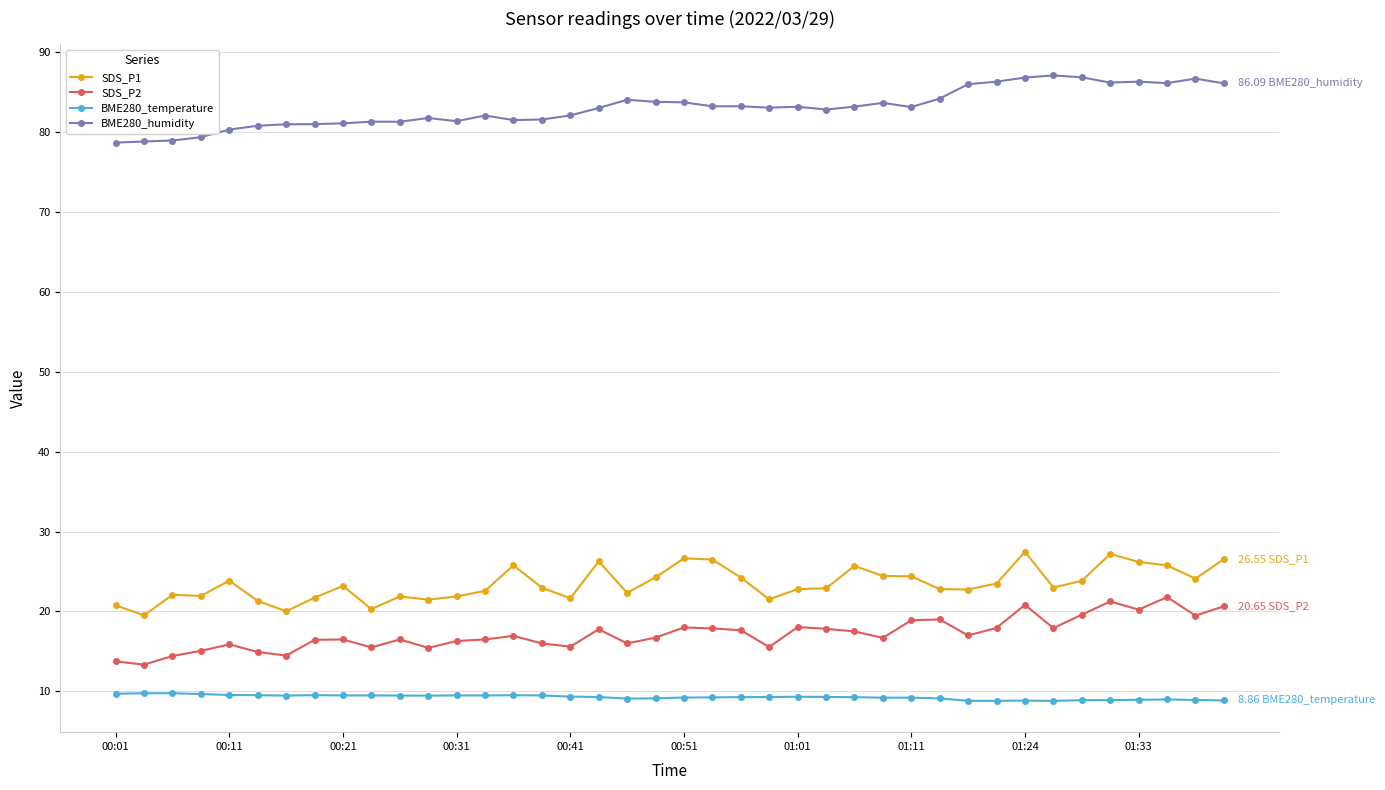

What is the difference between the maximum and second lowest values in the BME280_humidity series?

8.3